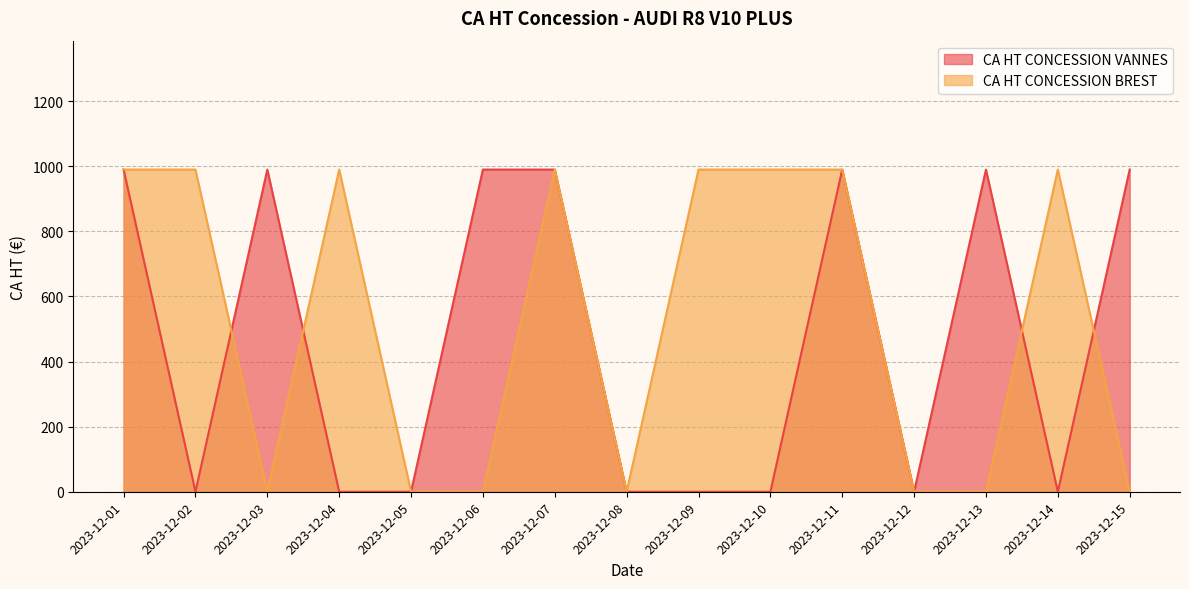

Count the CA HT CONCESSION VANNES values in the range 0 to 990.

15